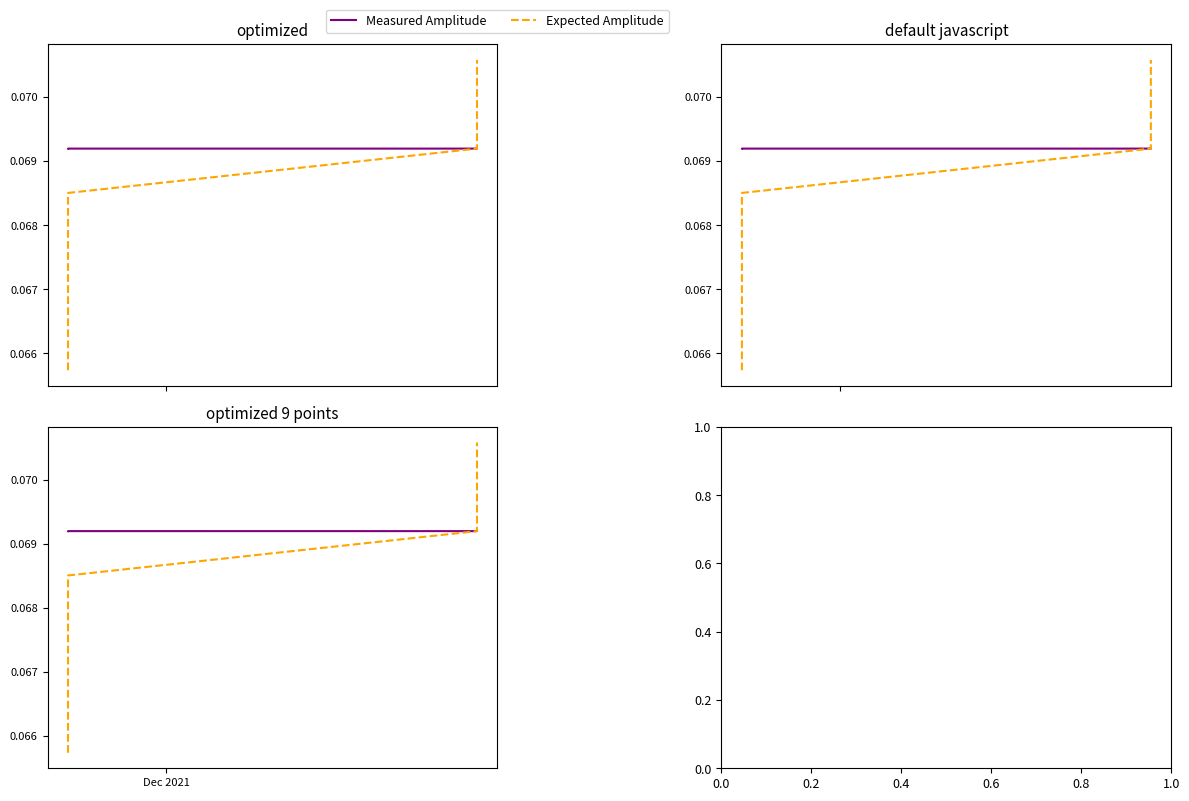

True or false: Measured Amplitude has more than 1 interior local peaks.

False